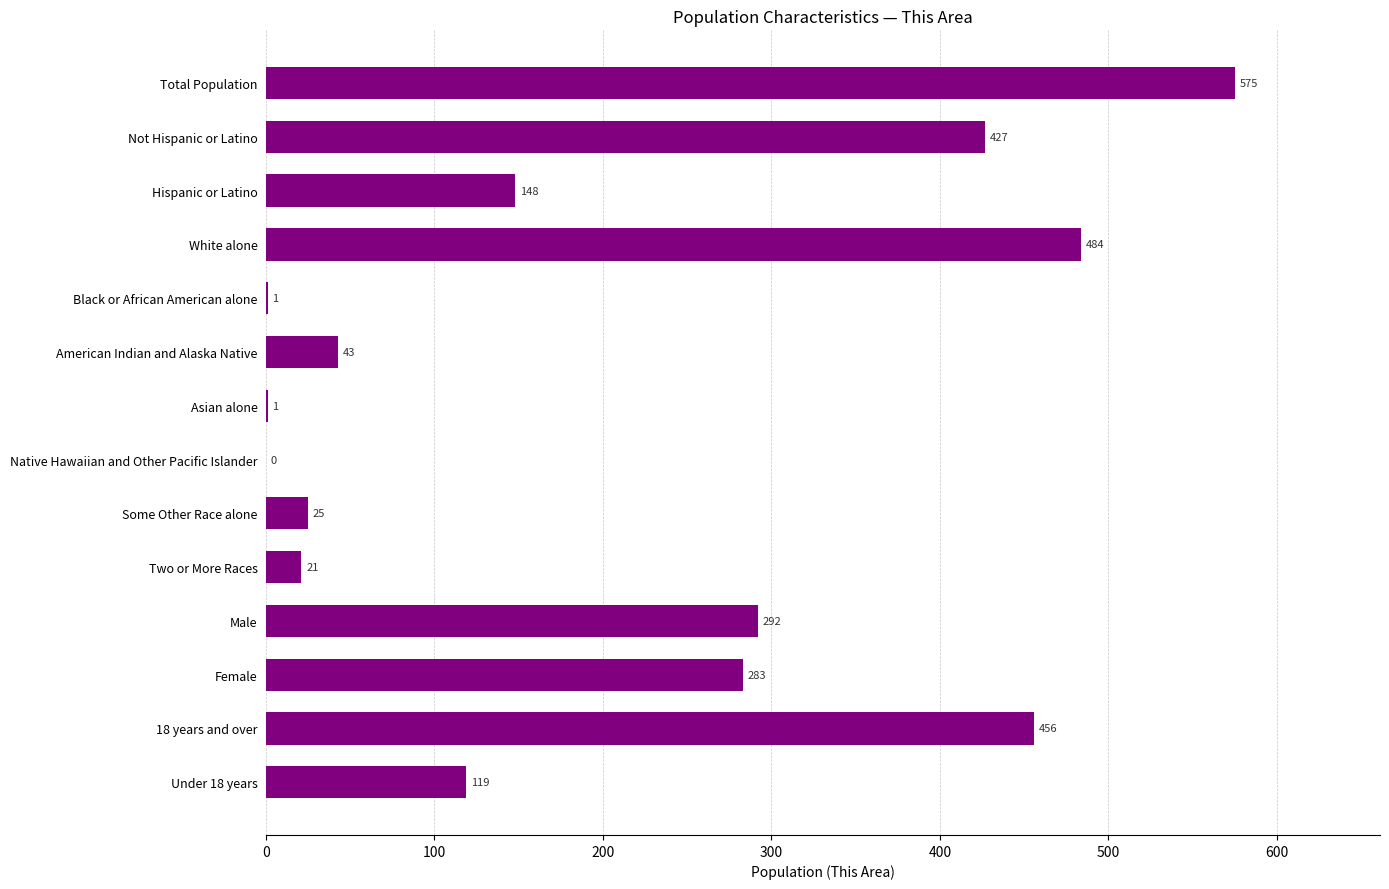

Where is the data nearest to the value 287?

Female